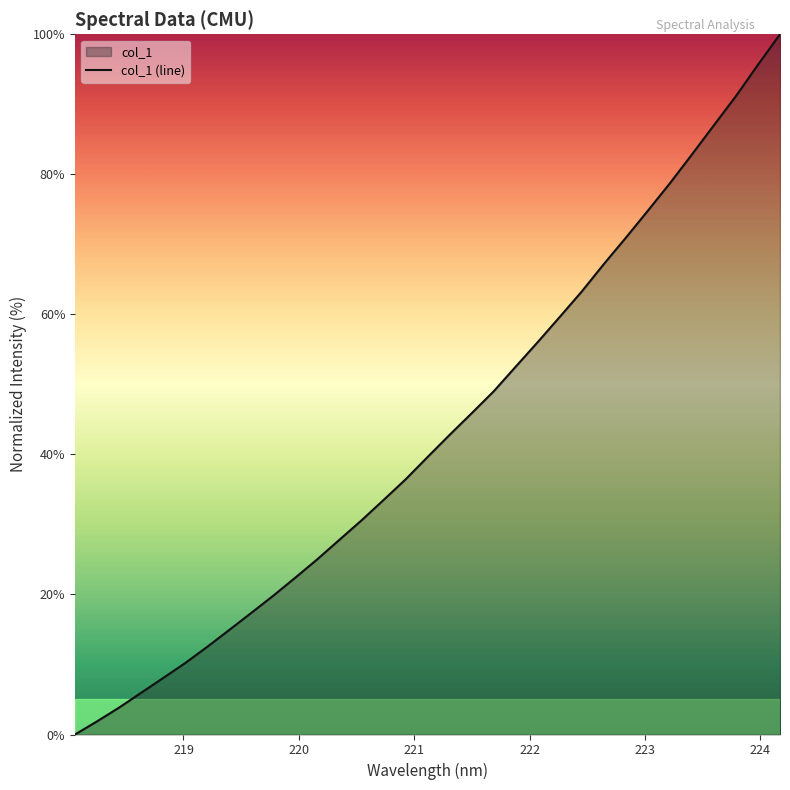

Reading left to right, extract all data points from this chart.

0.0	1.9	3.8	6.0	8.1	10.2	12.5	14.9	17.4	19.8	22.4	25.1	27.8	30.6	33.5	36.4	39.7	42.8	45.9	49.0	52.6	56.1	59.7	63.3	67.2	71.0	74.8	78.7	82.8	87.0	91.2	95.7	100.0